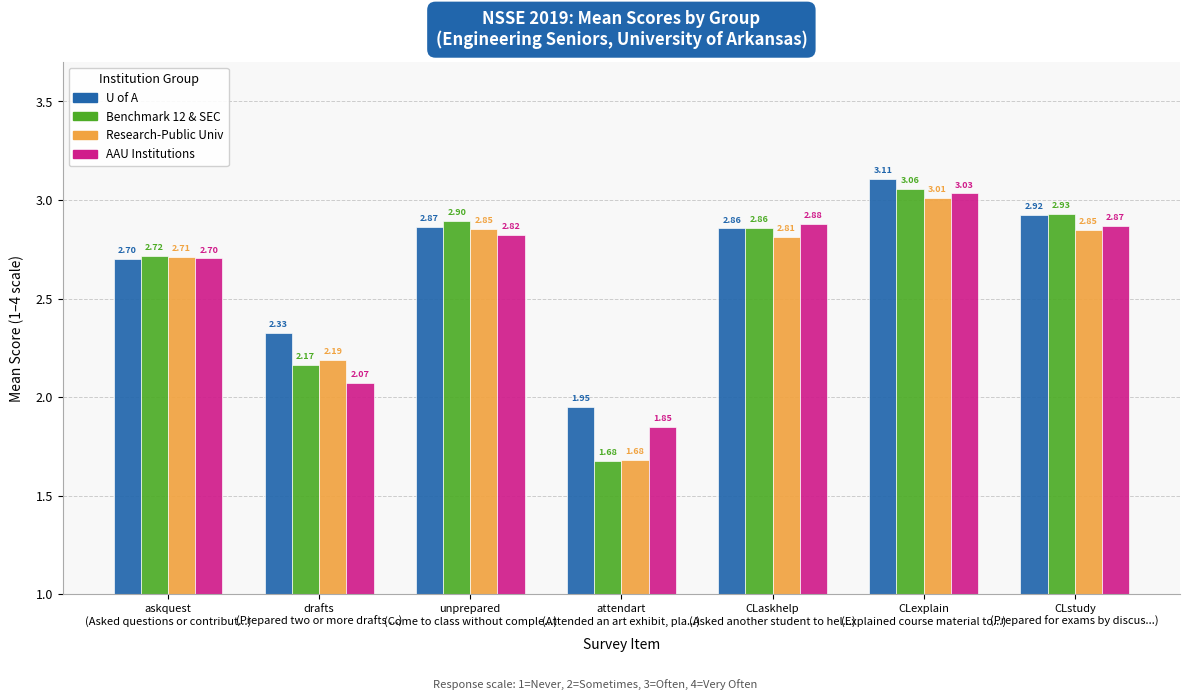

At how many categories does at least one series exceed 2?

6